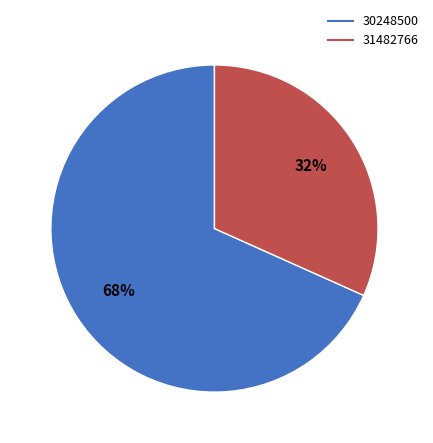

Is the sum of 30248500 and 31482766 greater than half?

Yes